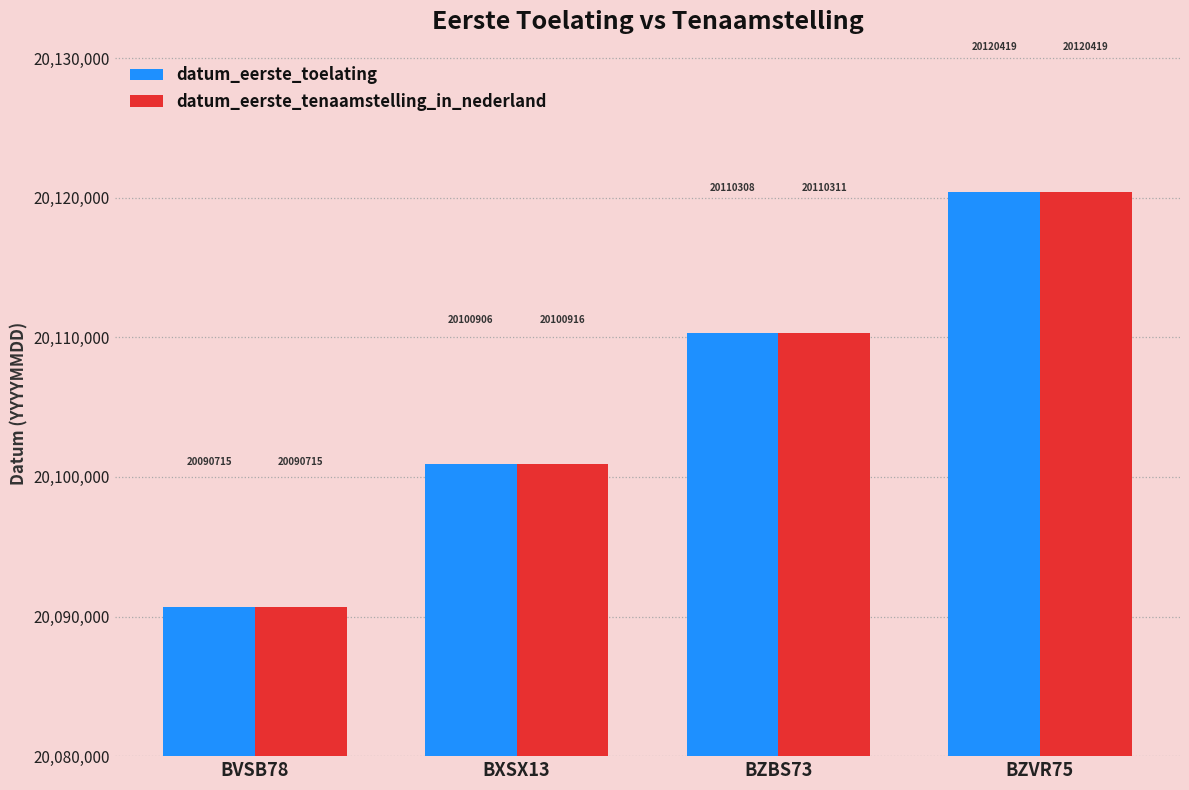

Count the datum_eerste_toelating values in the range 20100906 to 20120419.

3